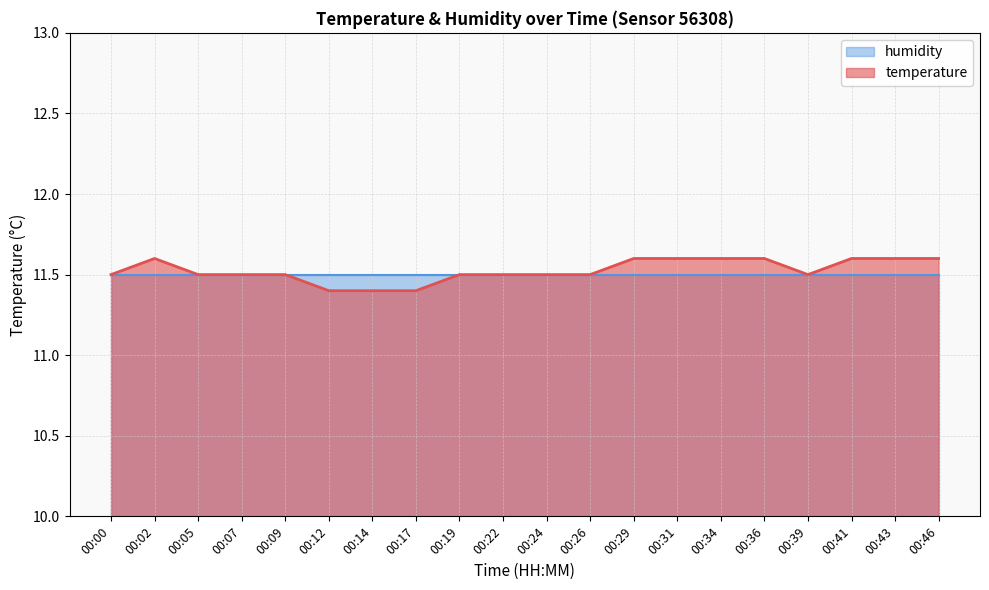

What is the ratio of the value at 00:00 to the value at 00:09?

1.0